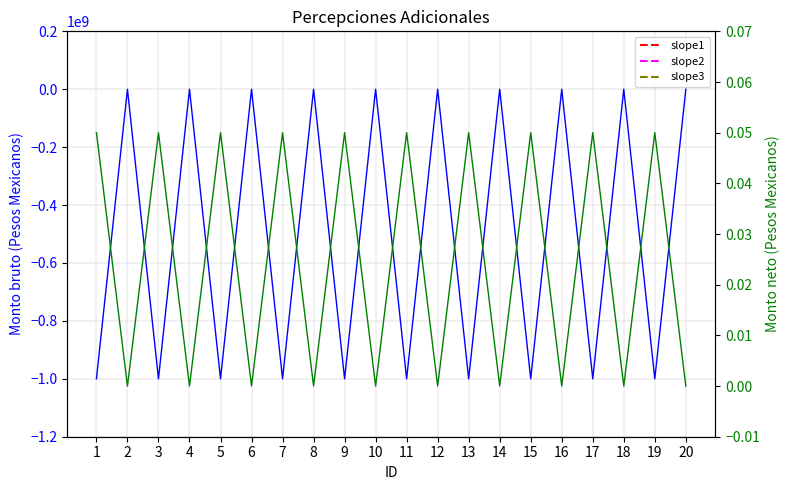

Reading left to right, transcribe all the data shown in this chart.

Monto bruto: 1=-1000000000.0	2=0.0	3=-1000000000.0	4=0.0	5=-1000000000.0	6=0.0	7=-1000000000.0	8=0.0	9=-1000000000.0	10=0.0	11=-1000000000.0	12=0.0	13=-1000000000.0	14=0.0	15=-1000000000.0	16=0.0	17=-1000000000.0	18=0.0	19=-1000000000.0	20=0.0
Monto neto: 1=0.1	2=0.0	3=0.1	4=0.0	5=0.1	6=0.0	7=0.1	8=0.0	9=0.1	10=0.0	11=0.1	12=0.0	13=0.1	14=0.0	15=0.1	16=0.0	17=0.1	18=0.0	19=0.1	20=0.0